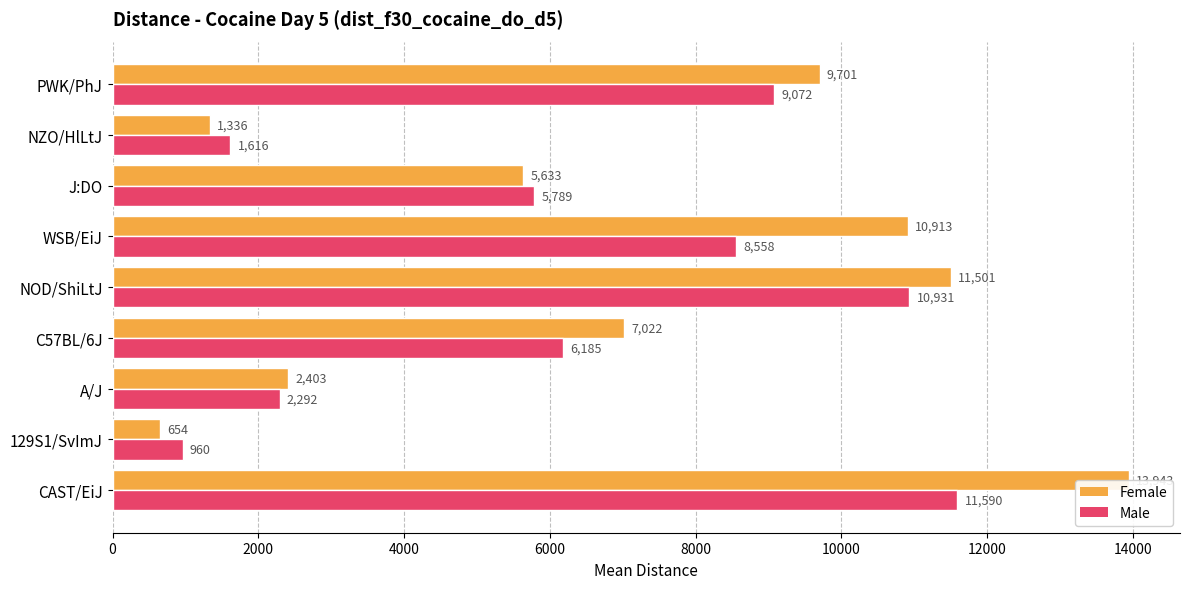

How many groups of bars are there?

9